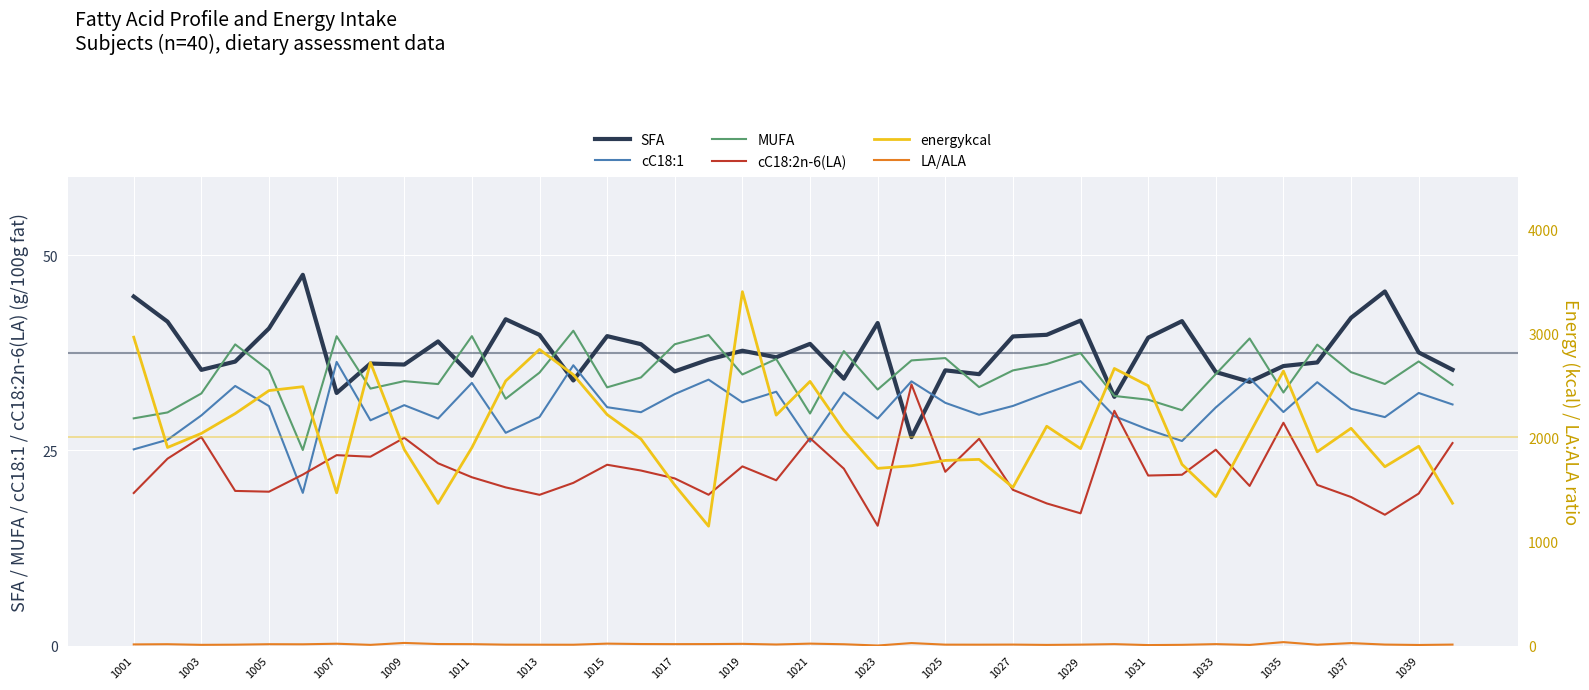

The value of MUFA at 1013 is 35.0. True or false?

True